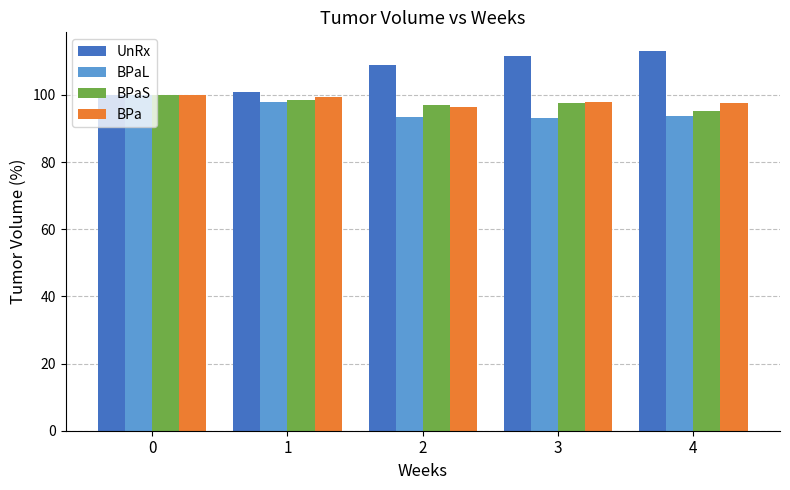

How many groups of bars are there?

5